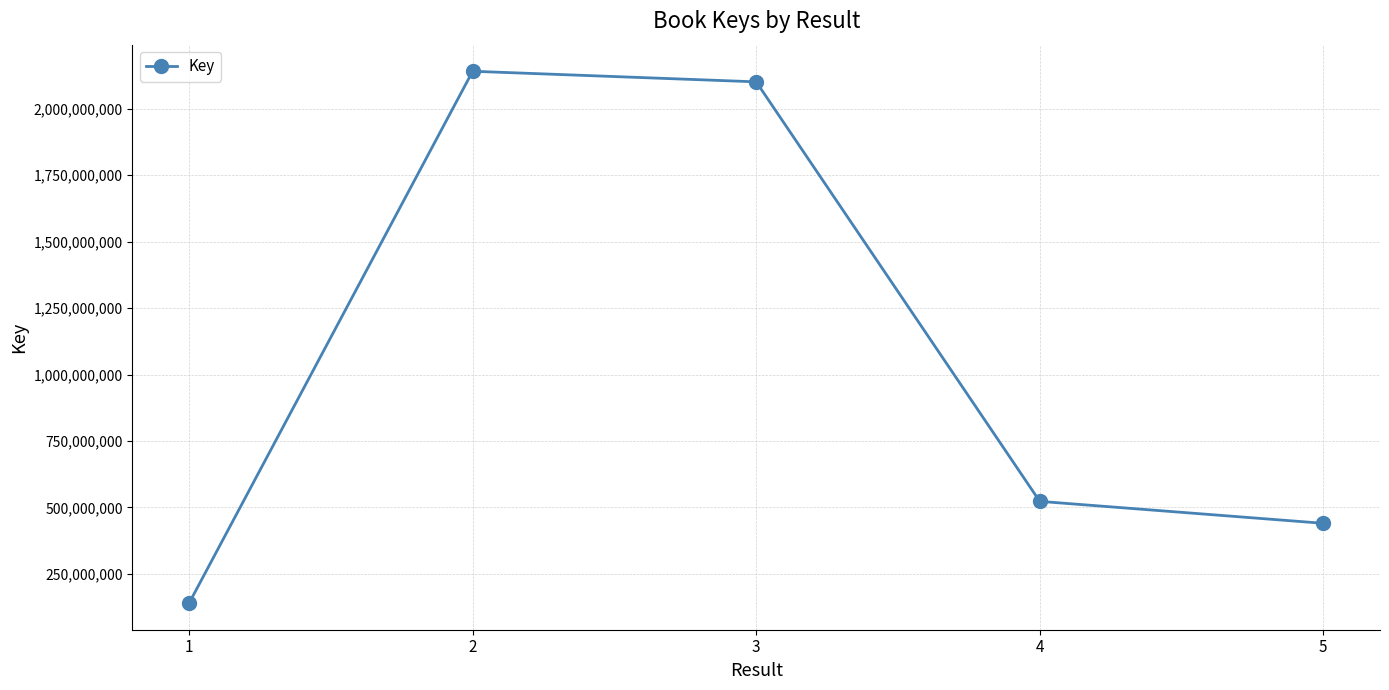

Does the chart display data point markers on the line(s)?

Yes